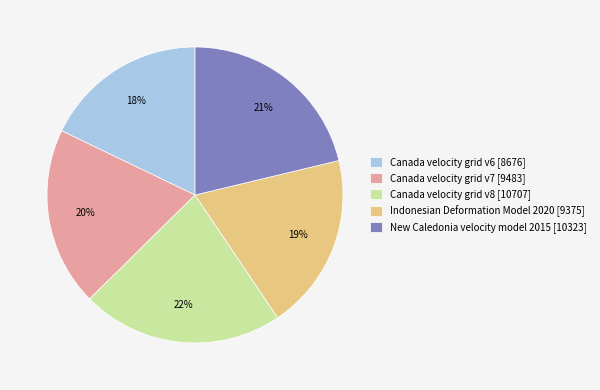

To the nearest percent, what percentage of the pie is Indonesian Deformation Model 2020?

19%